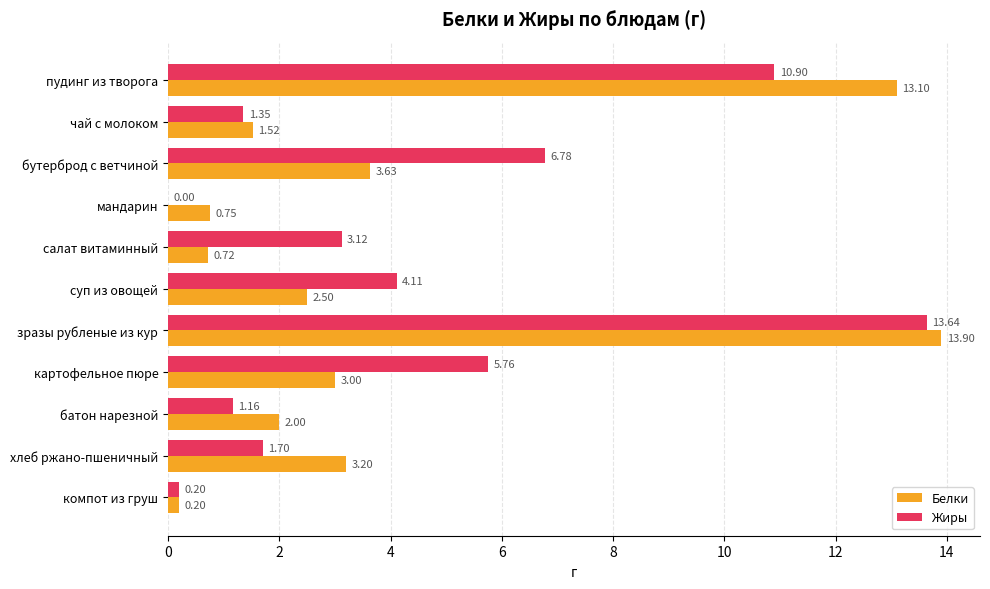

At which label is Жиры closest to 6?

картофельное пюре